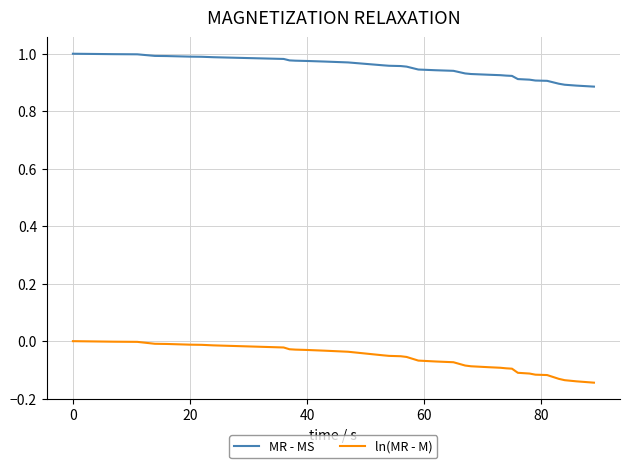

Rank the series by their average value, from highest to lowest.

MR - MS, ln(MR - M)